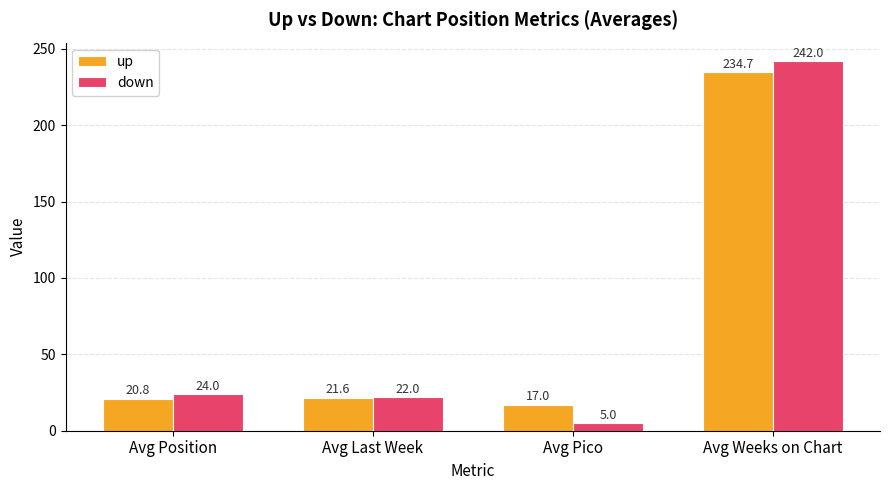

At which label does up reach its peak?

Avg Weeks on Chart